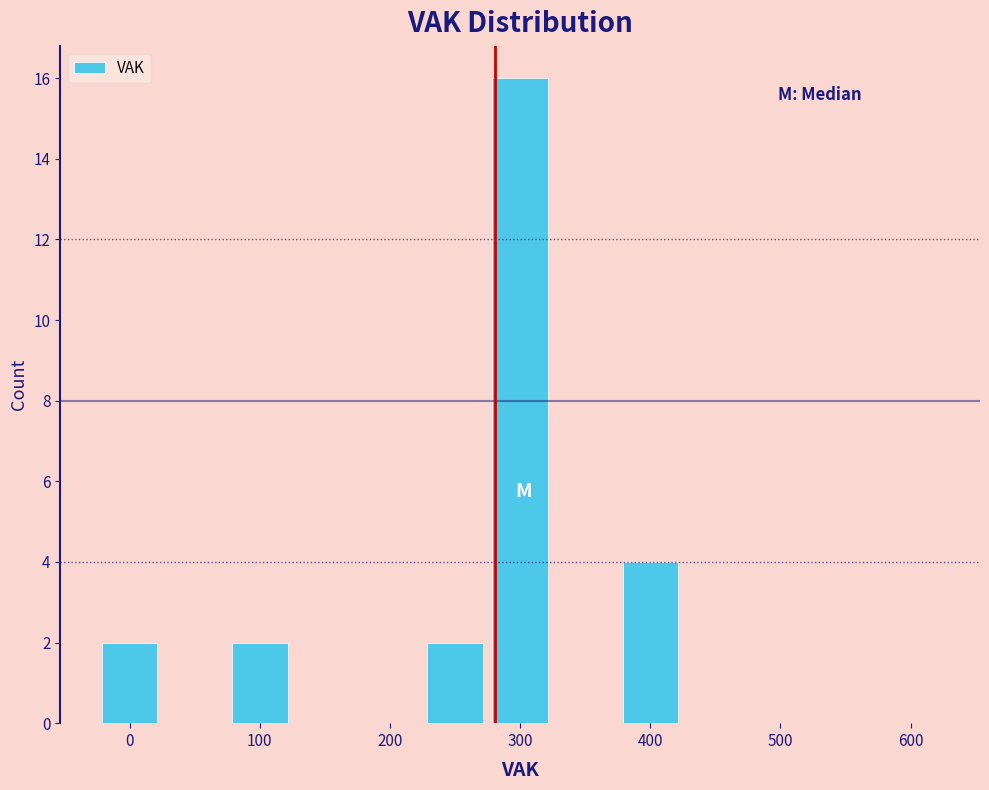

How tall is the bar that spans 225 to 275 on the x-axis? Neither the bar edges nor the heights are printed on the chart, so give them approximately, as read against the axes.

2